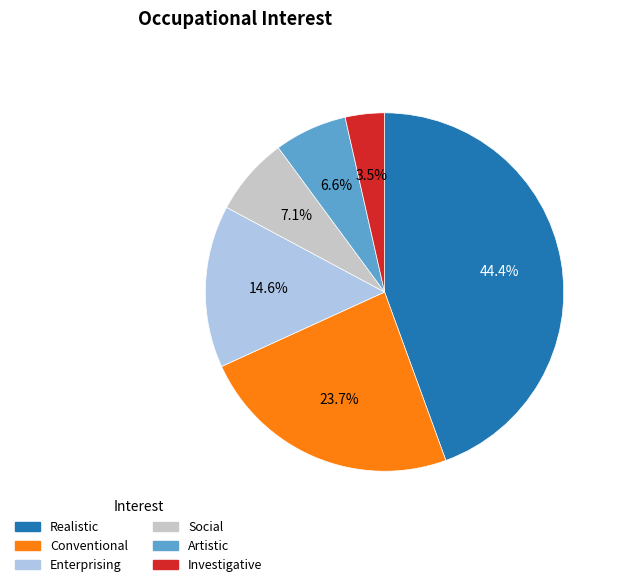

Which slice is the largest?

Realistic